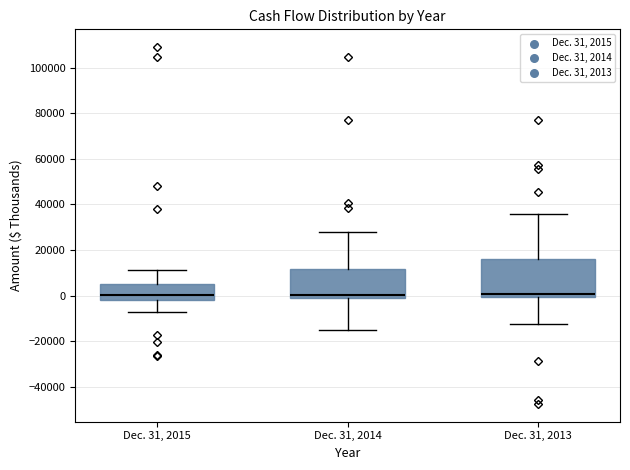

Where is the lower edge of the box for Dec. 31, 2014 on the y-axis? The values are not printed on the chart, so give them approximately, as read against the axis.

-2000